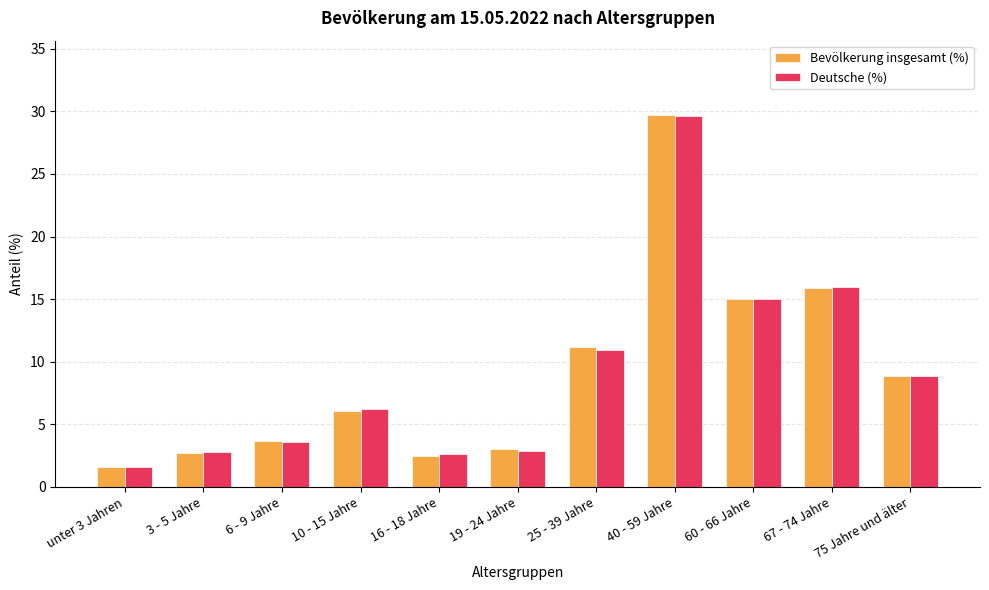

Are the bars horizontal?

No